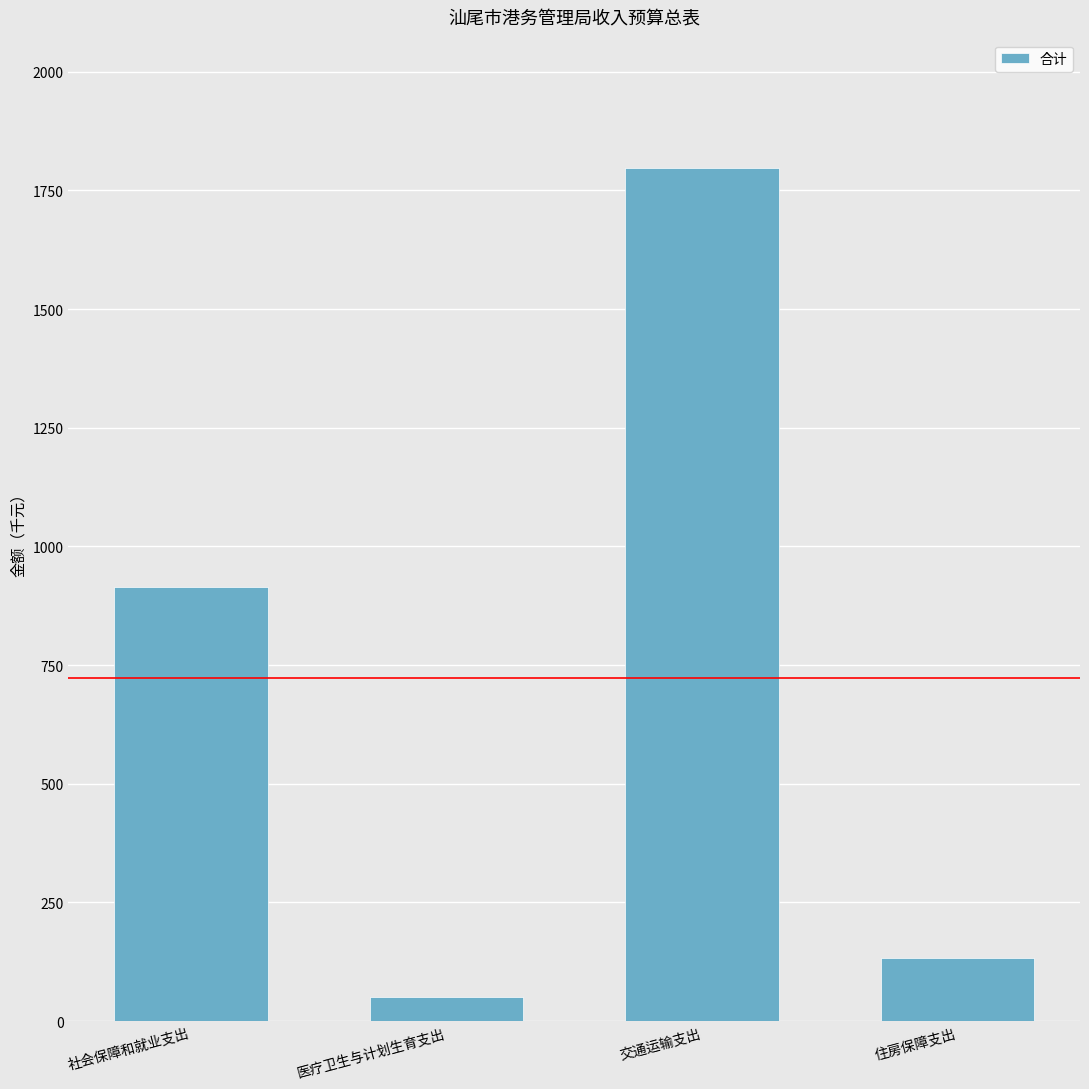

List the labels in order of value, smallest first.

医疗卫生与计划生育支出, 住房保障支出, 社会保障和就业支出, 交通运输支出